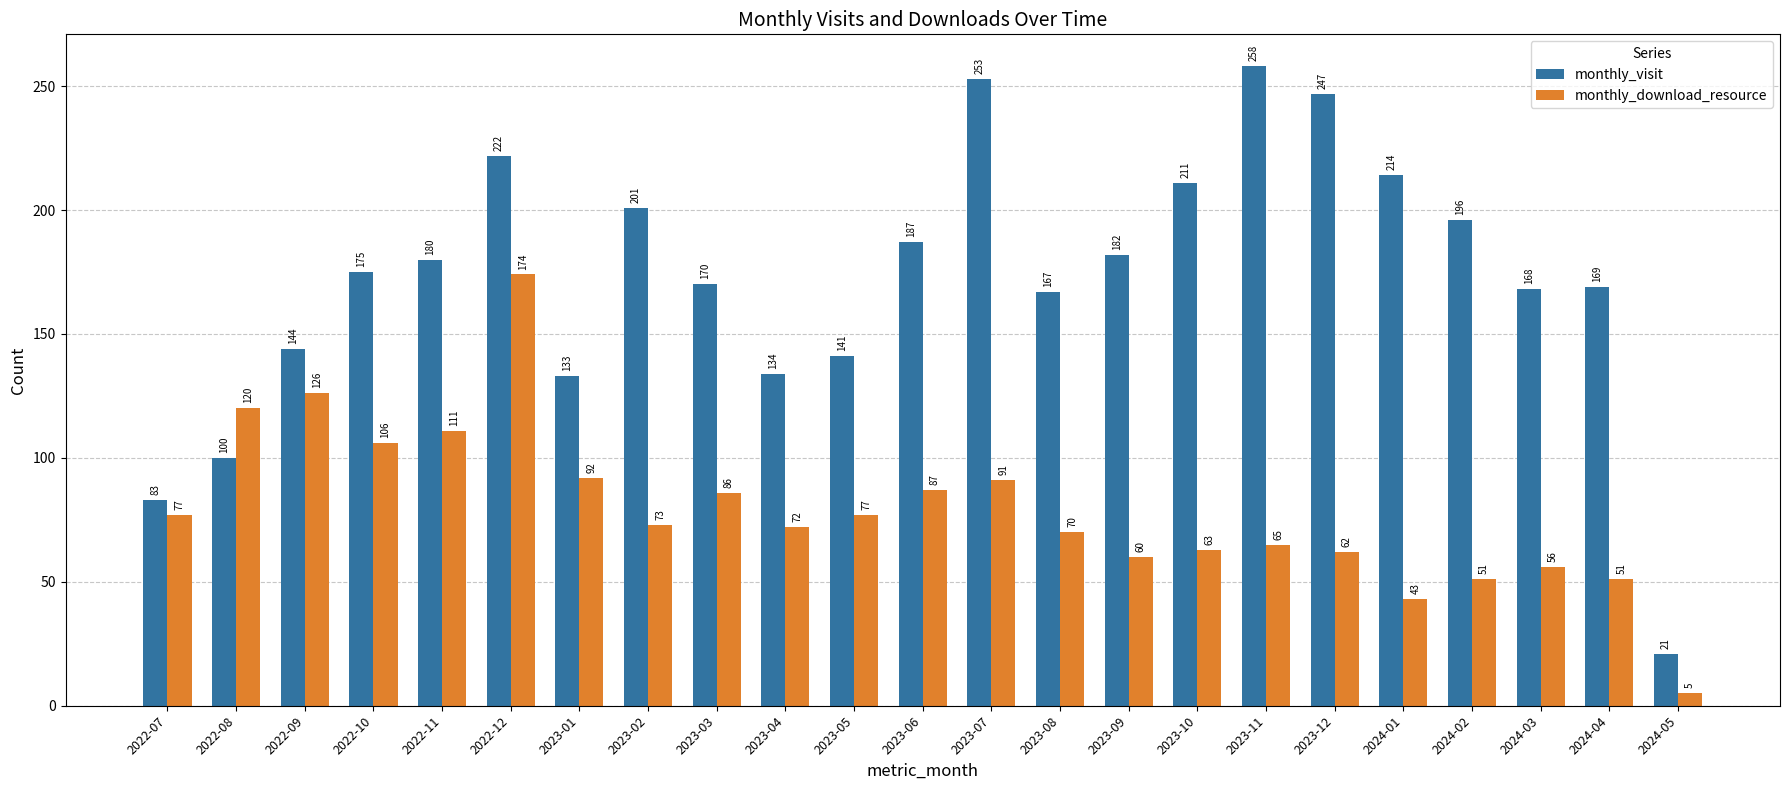

Reading left to right, extract all data points from this chart.

monthly_visit: 2022-07=83	2022-08=100	2022-09=144	2022-10=175	2022-11=180	2022-12=222	2023-01=133	2023-02=201	2023-03=170	2023-04=134	2023-05=141	2023-06=187	2023-07=253	2023-08=167	2023-09=182	2023-10=211	2023-11=258	2023-12=247	2024-01=214	2024-02=196	2024-03=168	2024-04=169	2024-05=21
monthly_download_resource: 2022-07=77	2022-08=120	2022-09=126	2022-10=106	2022-11=111	2022-12=174	2023-01=92	2023-02=73	2023-03=86	2023-04=72	2023-05=77	2023-06=87	2023-07=91	2023-08=70	2023-09=60	2023-10=63	2023-11=65	2023-12=62	2024-01=43	2024-02=51	2024-03=56	2024-04=51	2024-05=5